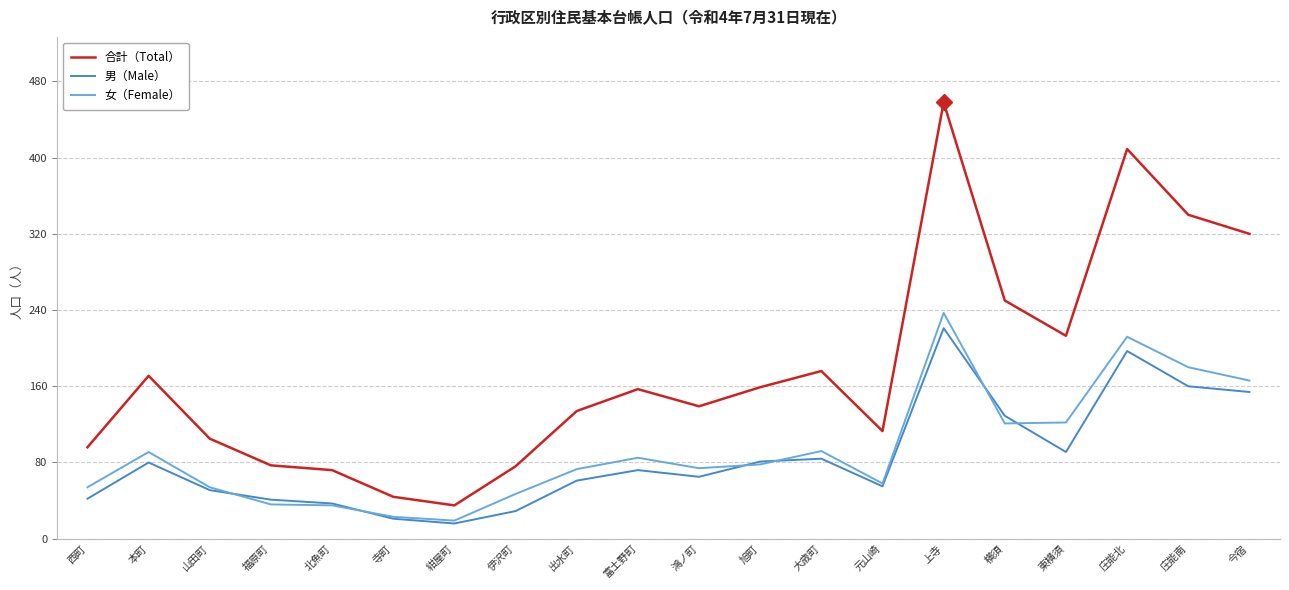

In 男（Male）, how many points are higher than both neighbors (excluding endpoints)?

5